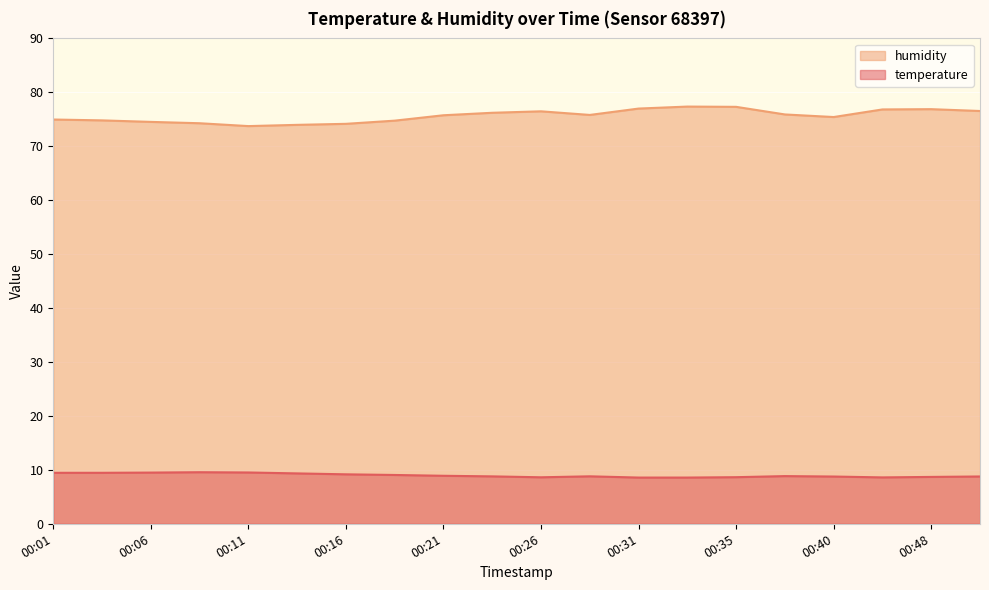

Between 00:06 and 00:08, which series saw the biggest shift?

humidity